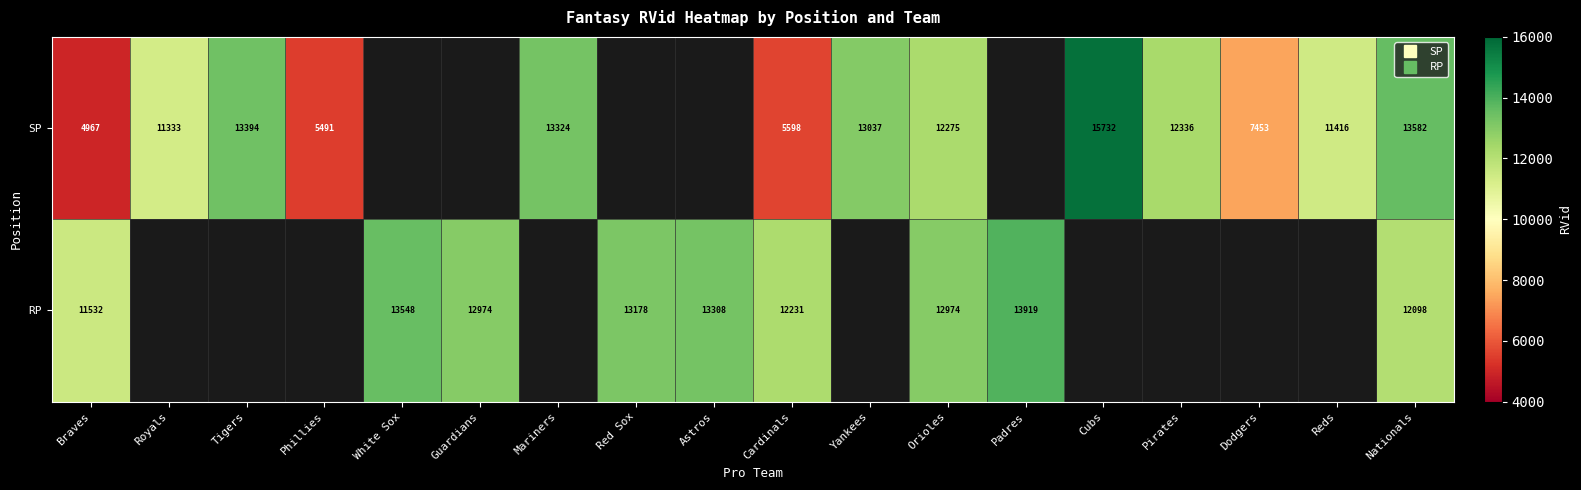

The SP series shows 13037.0 at Yankees. True or false?

True